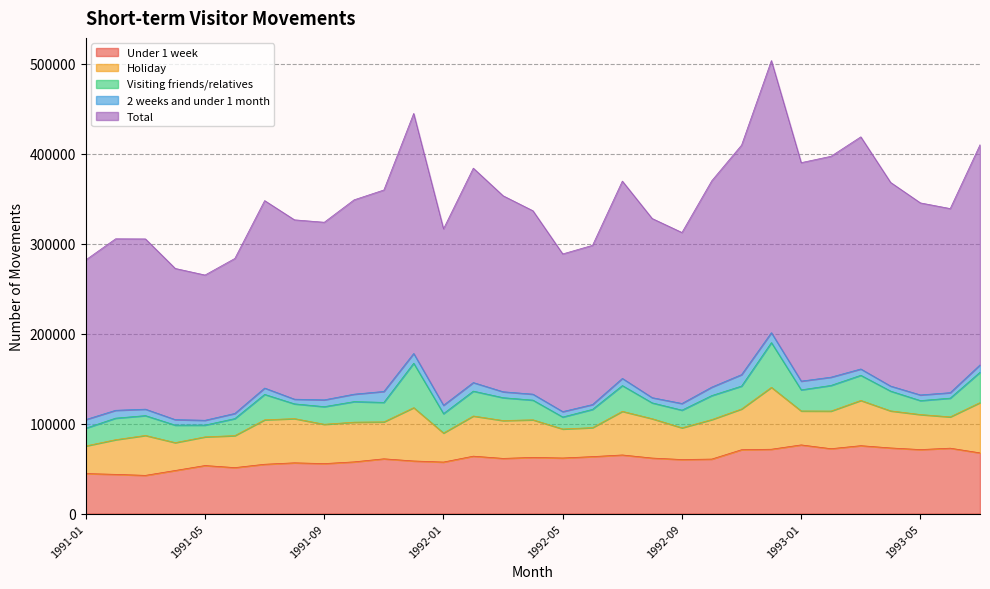

Rank the series by their maximum value, from highest to lowest.

Total, Under 1 week, Holiday, Visiting friends/relatives, 2 weeks and under 1 month